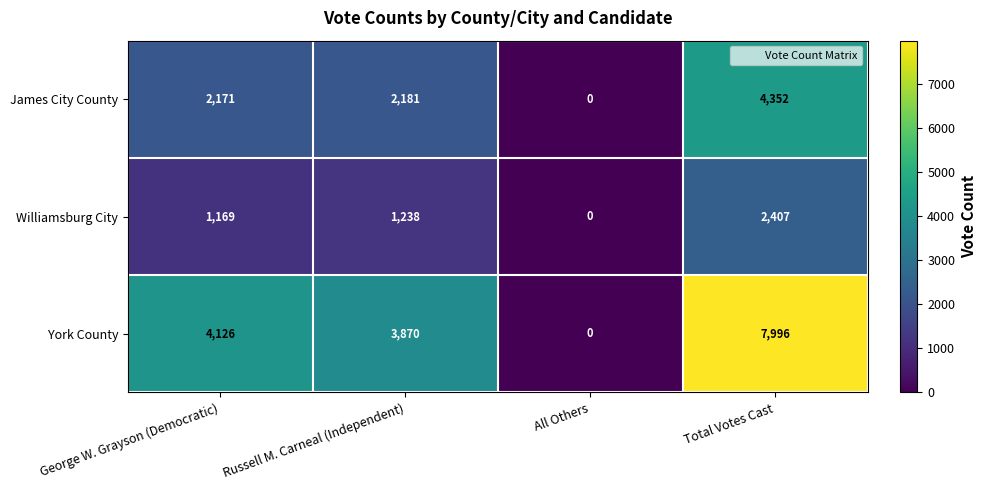

Where is Williamsburg City nearest to the value 1203?

George W. Grayson (Democratic)